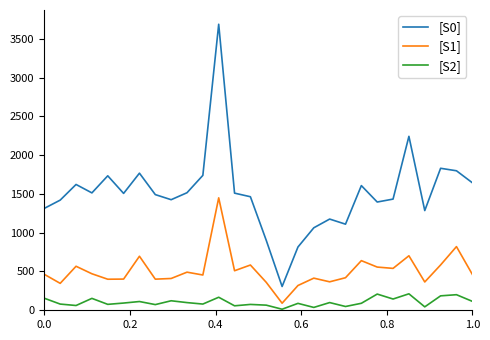

Which series has the widest spread of values?

[S0]